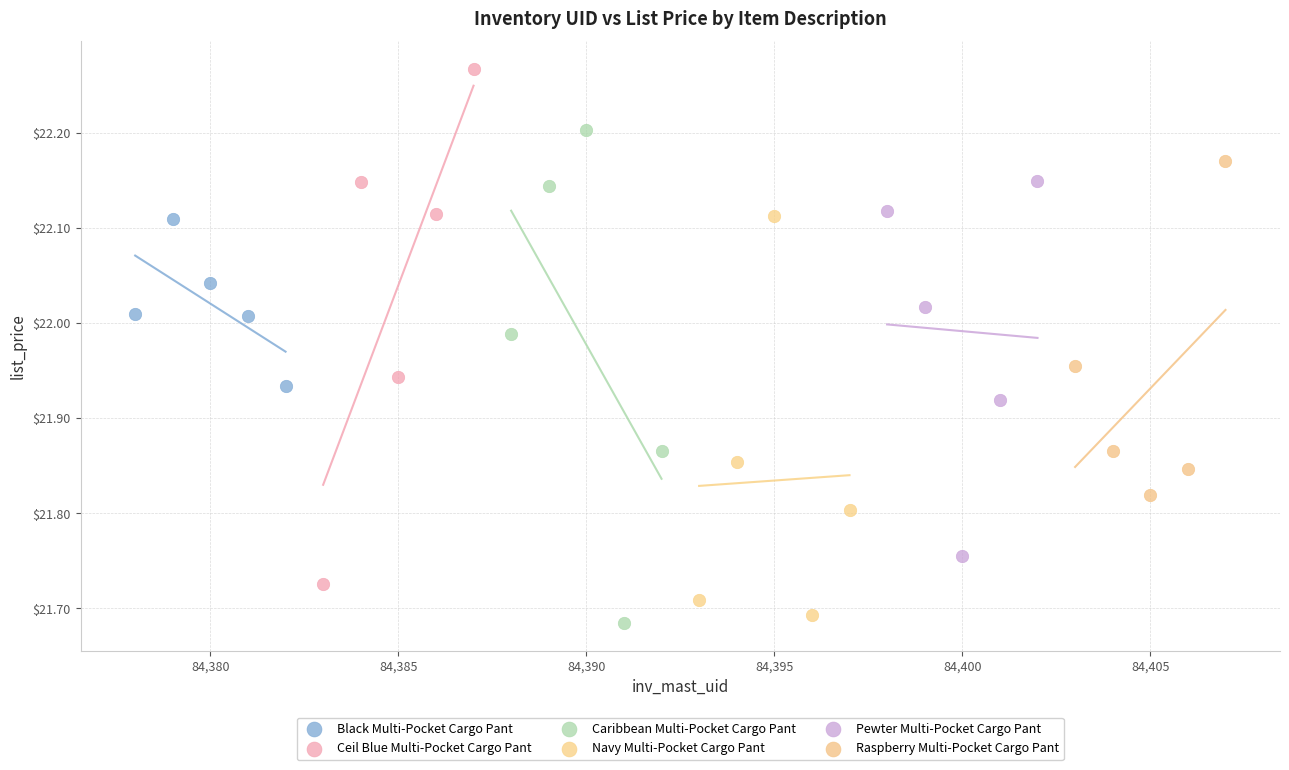

What are all the series names shown in the legend?

Black Multi-Pocket Cargo Pant, Ceil Blue Multi-Pocket Cargo Pant, Caribbean Multi-Pocket Cargo Pant, Navy Multi-Pocket Cargo Pant, Pewter Multi-Pocket Cargo Pant, Raspberry Multi-Pocket Cargo Pant